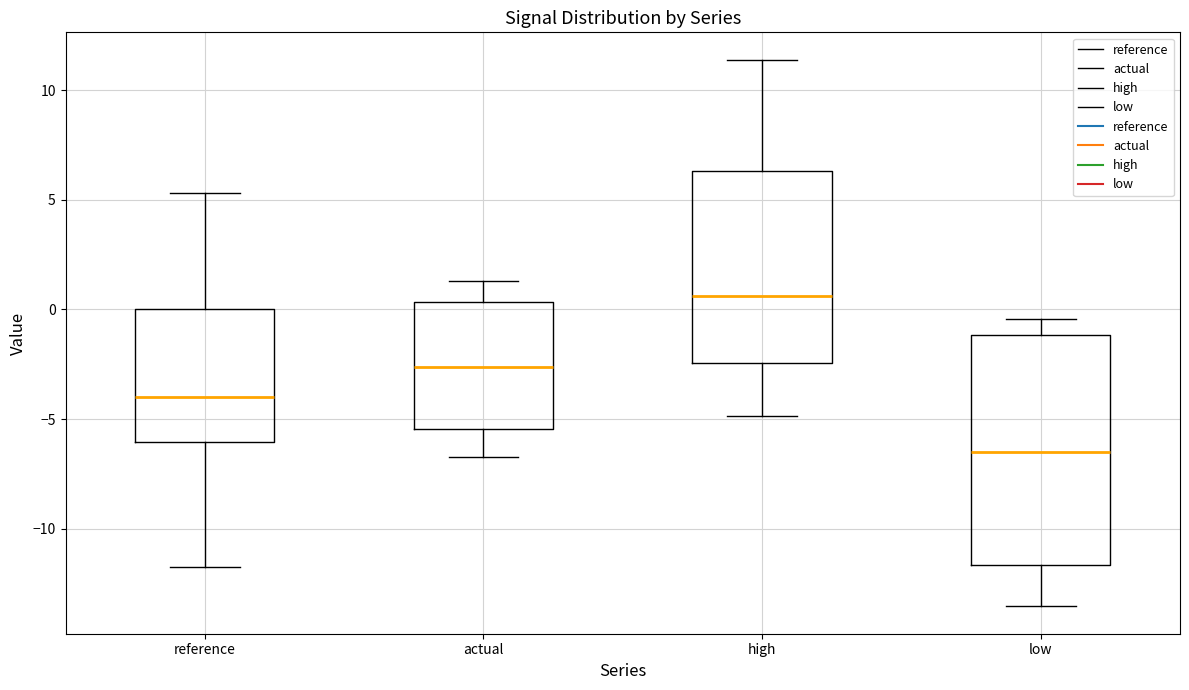

Reading left to right, read every box against the y-axis: the position of its median line, the range the box covers, and the ends of its whiskers. The values are not printed on the chart, so give them approximately, as read against the axis.

reference: median -4.0, box -6.0 to 0.0, whiskers -11.5 to 5.5
actual: median -2.5, box -5.5 to 0.5, whiskers -6.5 to 1.5
high: median 0.5, box -2.5 to 6.5, whiskers -5.0 to 11.5
low: median -6.5, box -11.5 to -1.0, whiskers -13.5 to -0.5